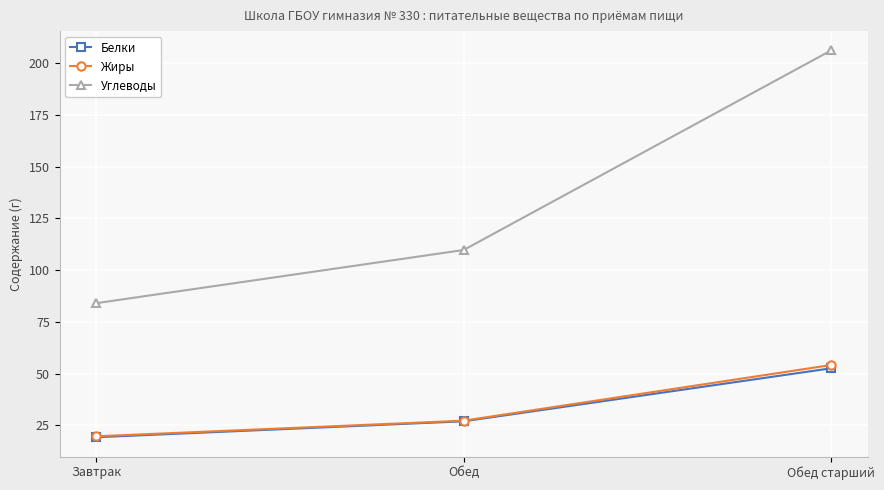

What is the maximum value for Белки?

52.6